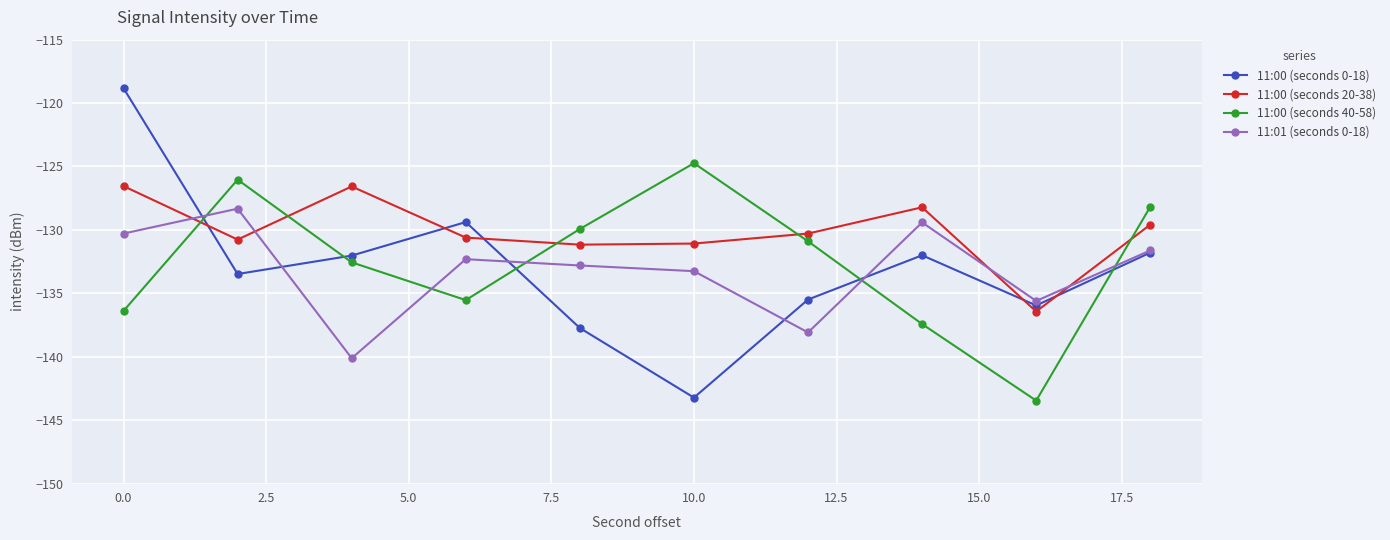

Rank the series by their maximum value, from highest to lowest.

11:00 (seconds 0-18), 11:00 (seconds 40-58), 11:00 (seconds 20-38), 11:01 (seconds 0-18)